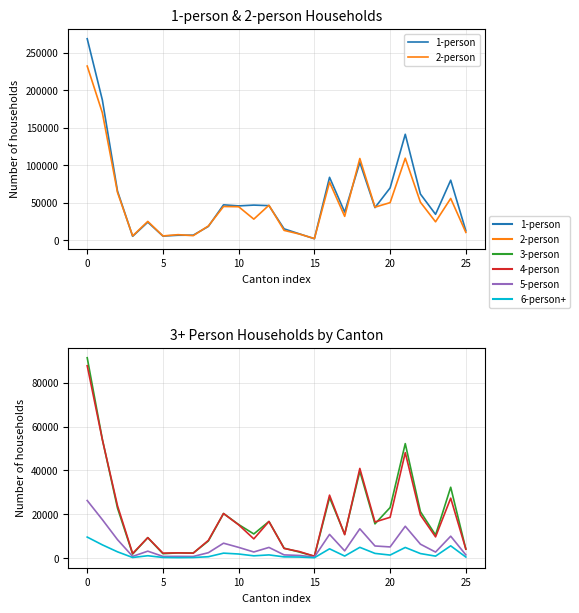

Is the value of 2-person at −5 greater than the value of 5-person at 23?

Yes